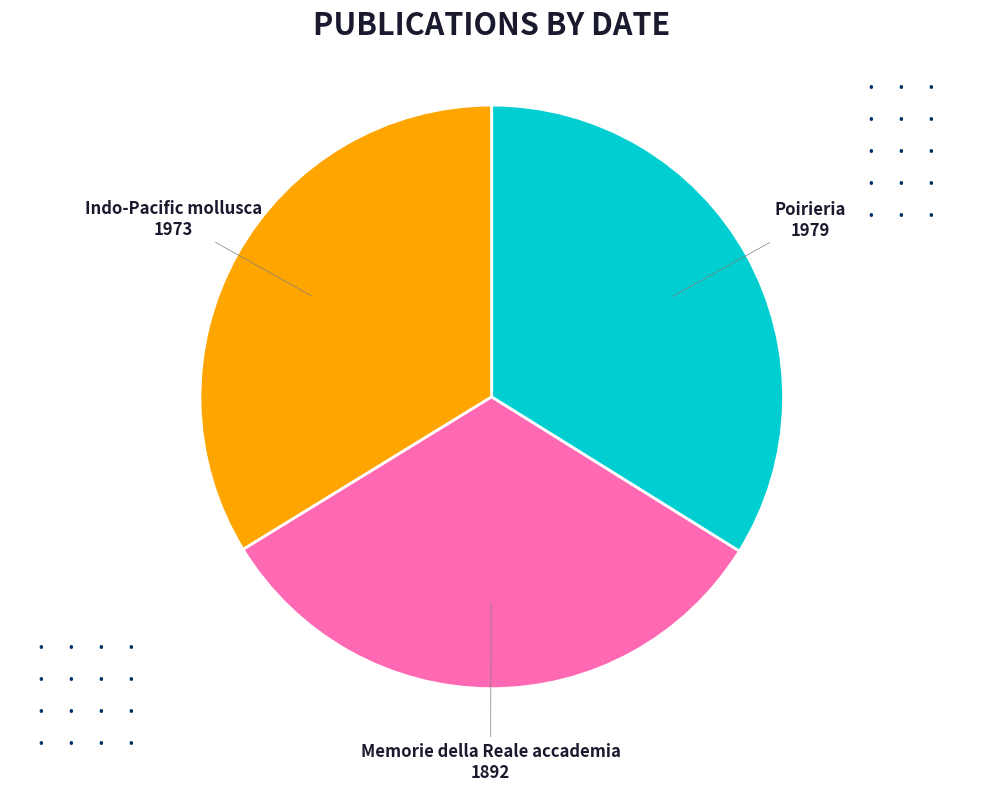

Is there any slice that represents more than half of the pie?

No